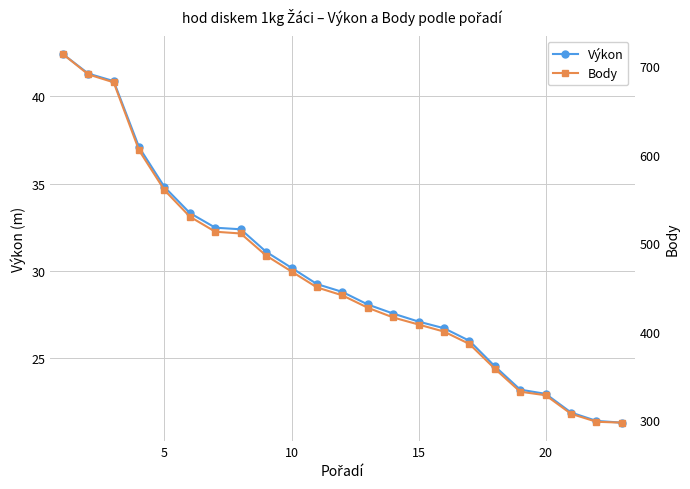

Is it true that Výkon equals 30.2 at 10?

True